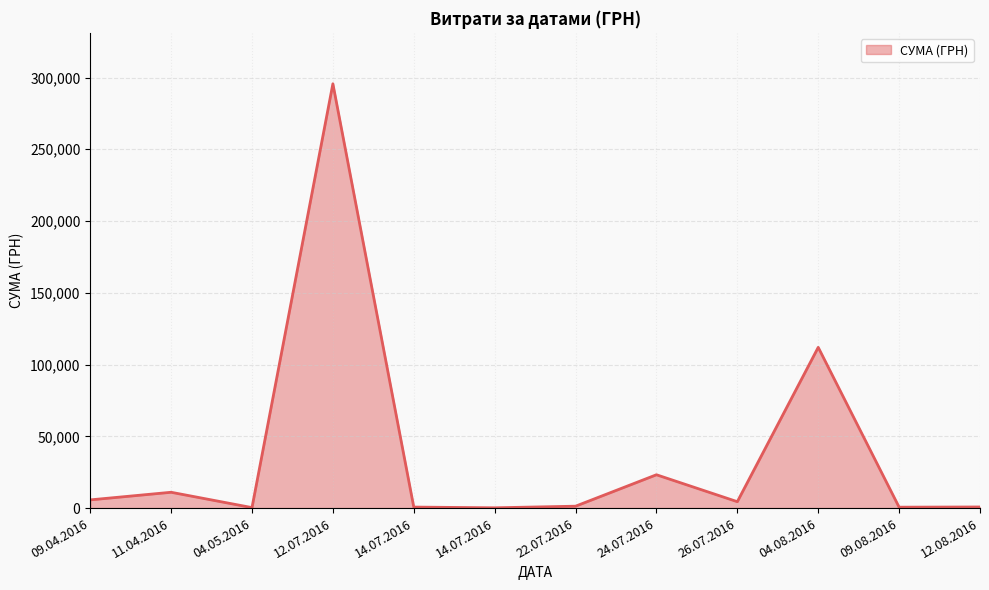

Which has a higher value, 12.07.2016 or 04.08.2016?

12.07.2016